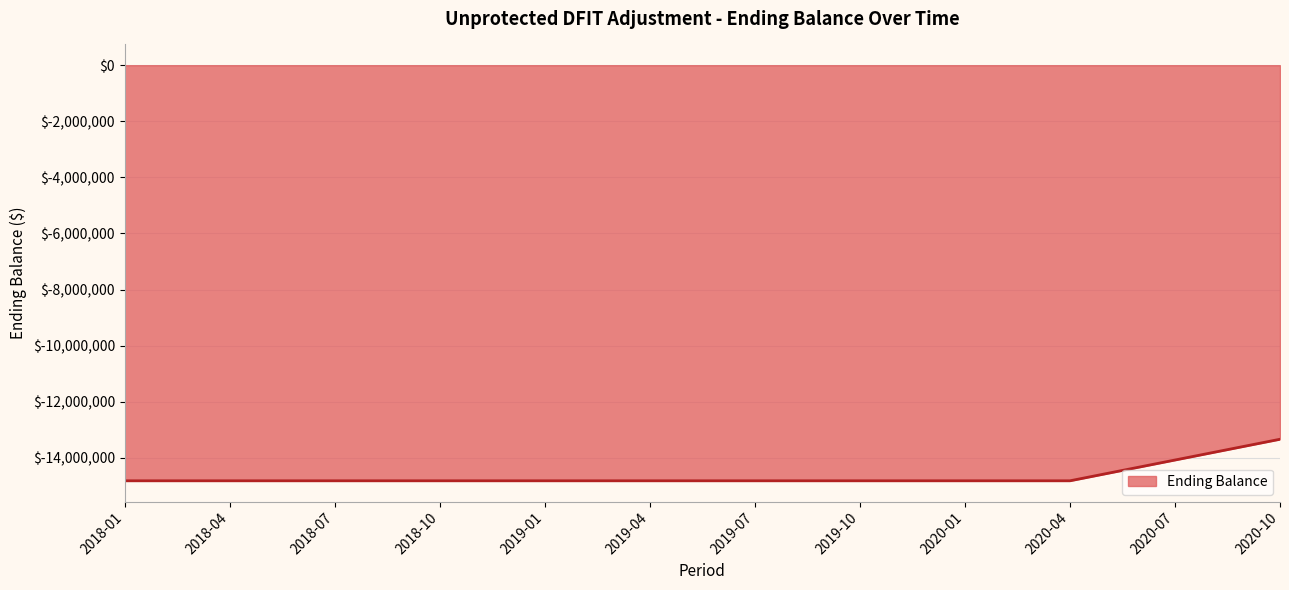

What is the minimum value shown in the chart?

-14817850.2